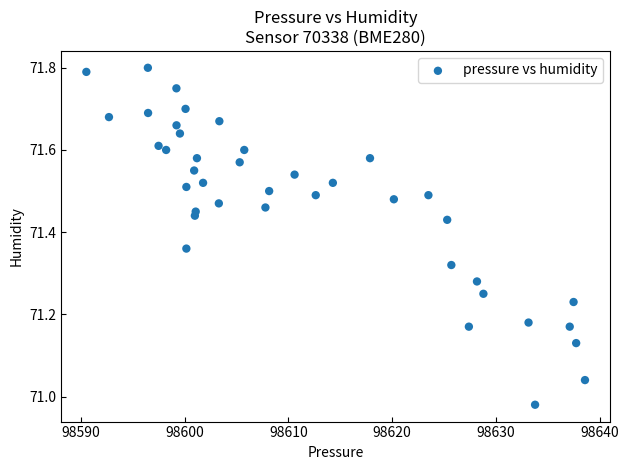

What is the range of X values (max minus min)?

48.1